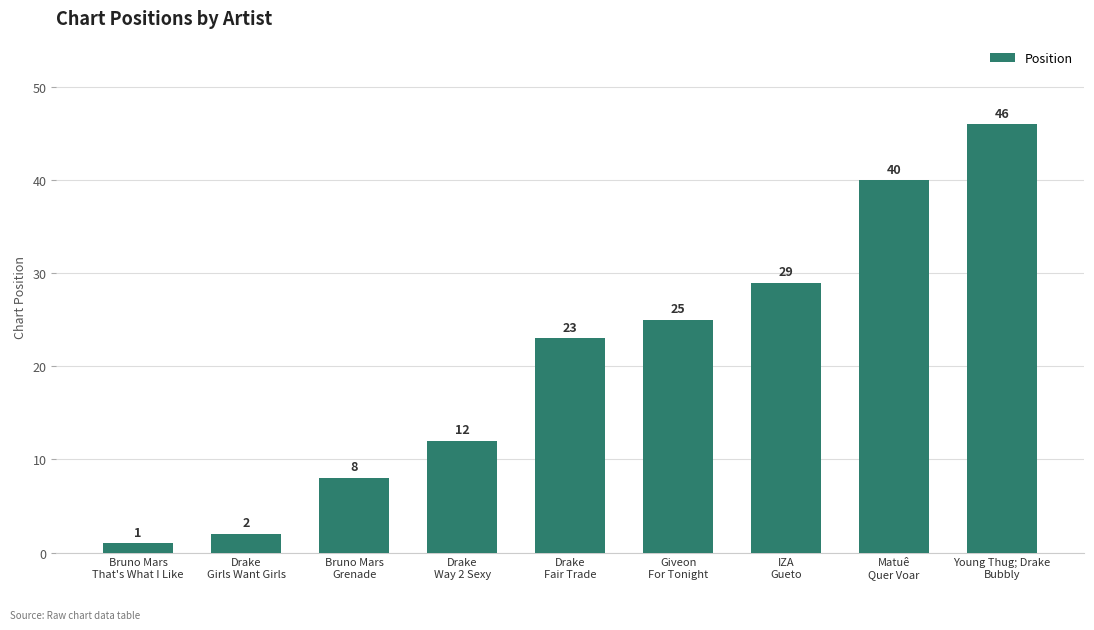

Between Bruno Mars
Grenade and Giveon
For Tonight, which is larger?

Giveon
For Tonight